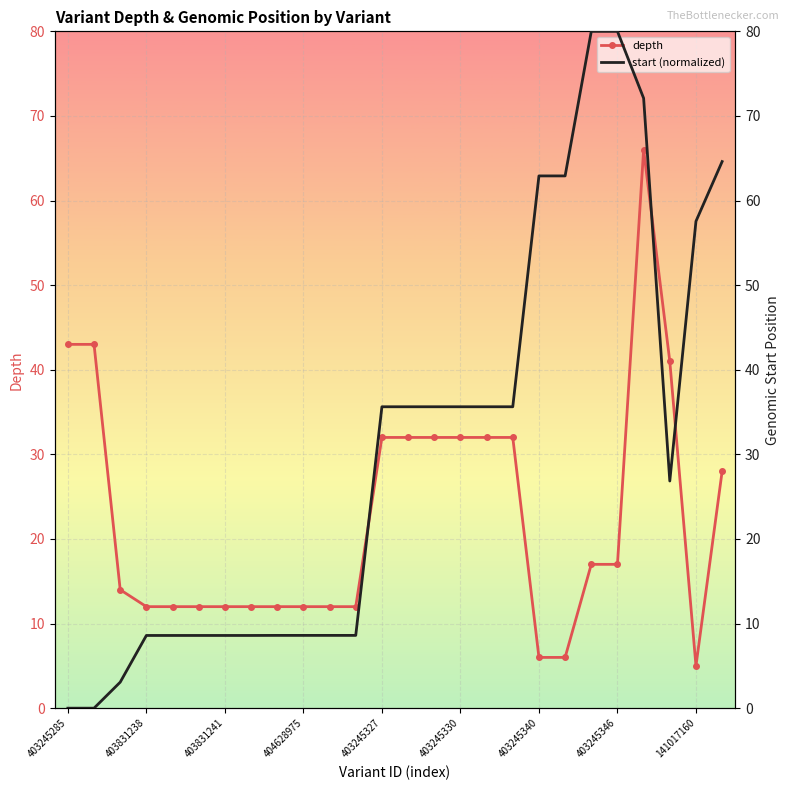

After their last crossing, which series has the higher values: depth or start (normalized)?

start (normalized)